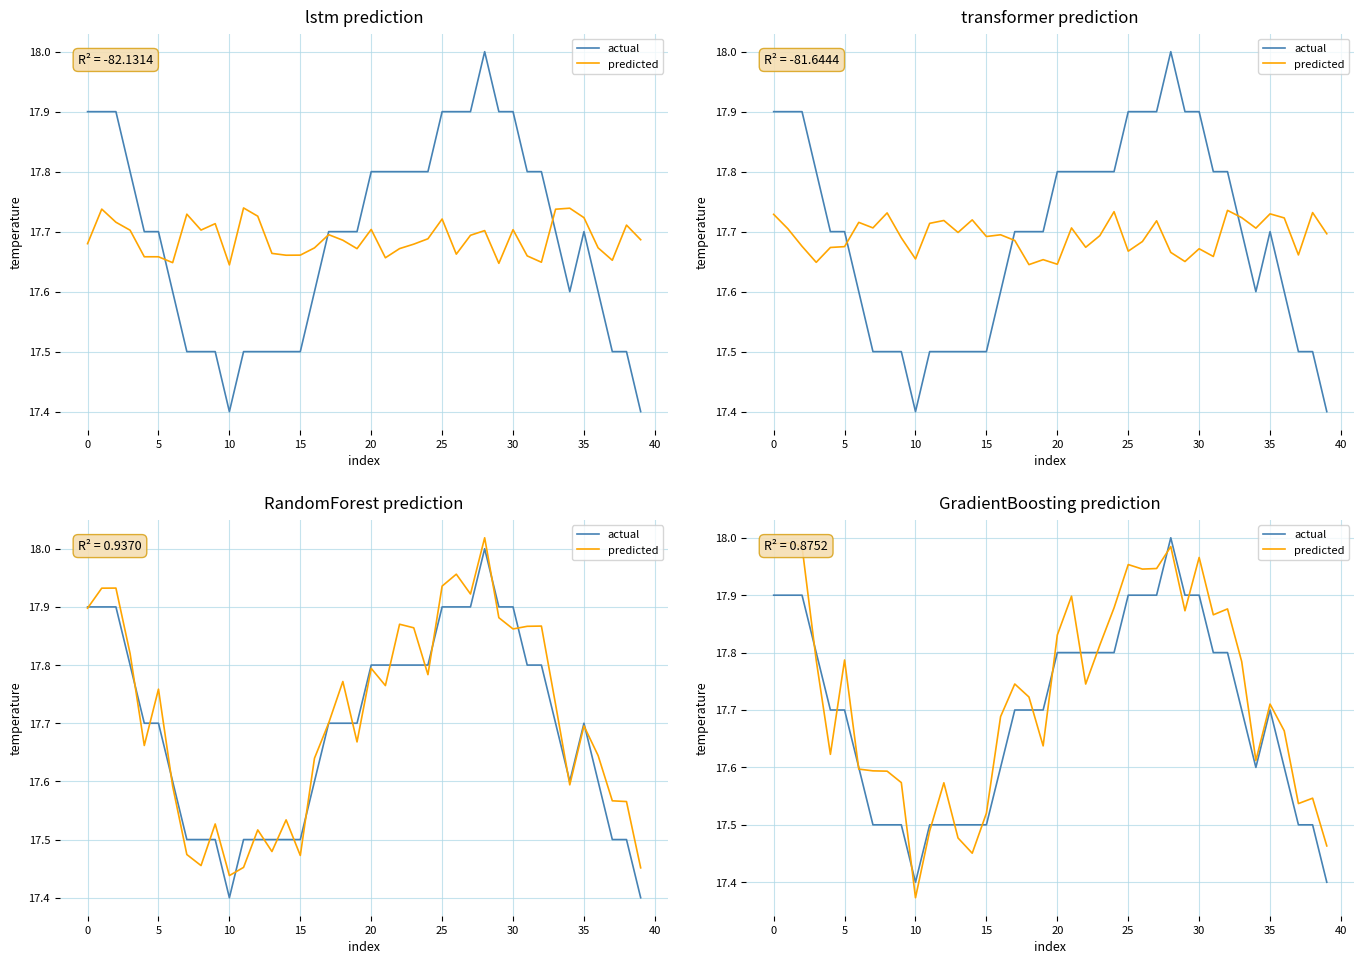

What is the average value of the predicted series?

17.7